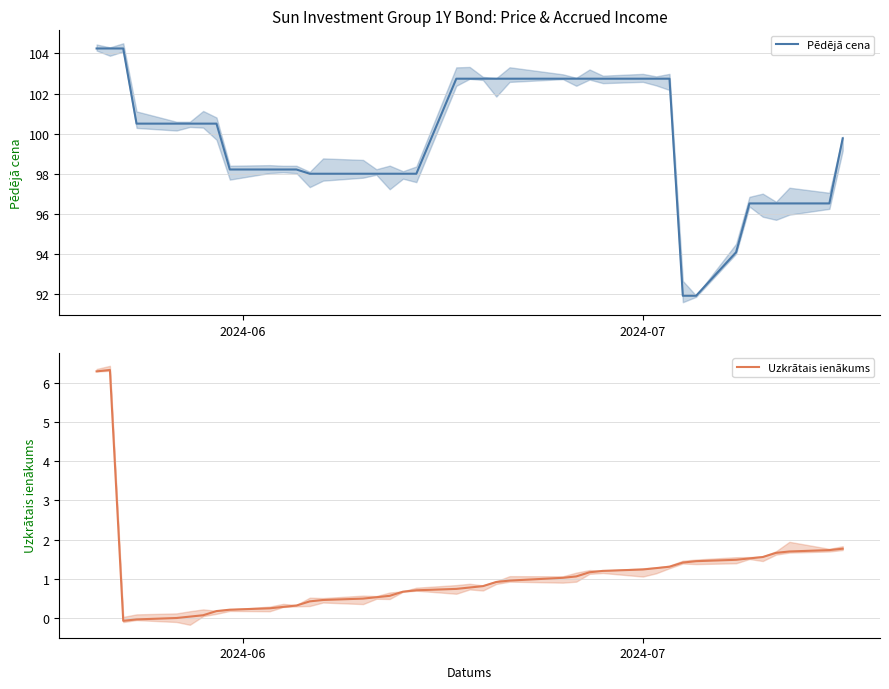

How many data points in Pēdējā cena are above 100?

20